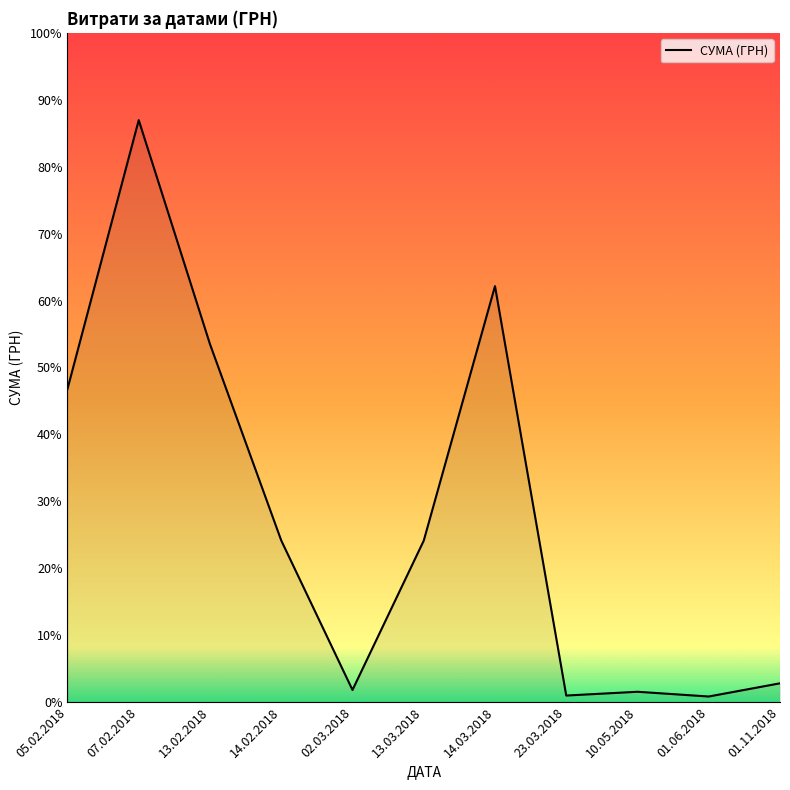

Reading left to right, extract all data points from this chart.

05.02.2018=6527.4	07.02.2018=12131.0	13.02.2018=7460.4	14.02.2018=3368.0	02.03.2018=251.0	13.03.2018=3364.0	14.03.2018=8670.4	23.03.2018=135.0	10.05.2018=213.6	01.06.2018=114.9	01.11.2018=390.0